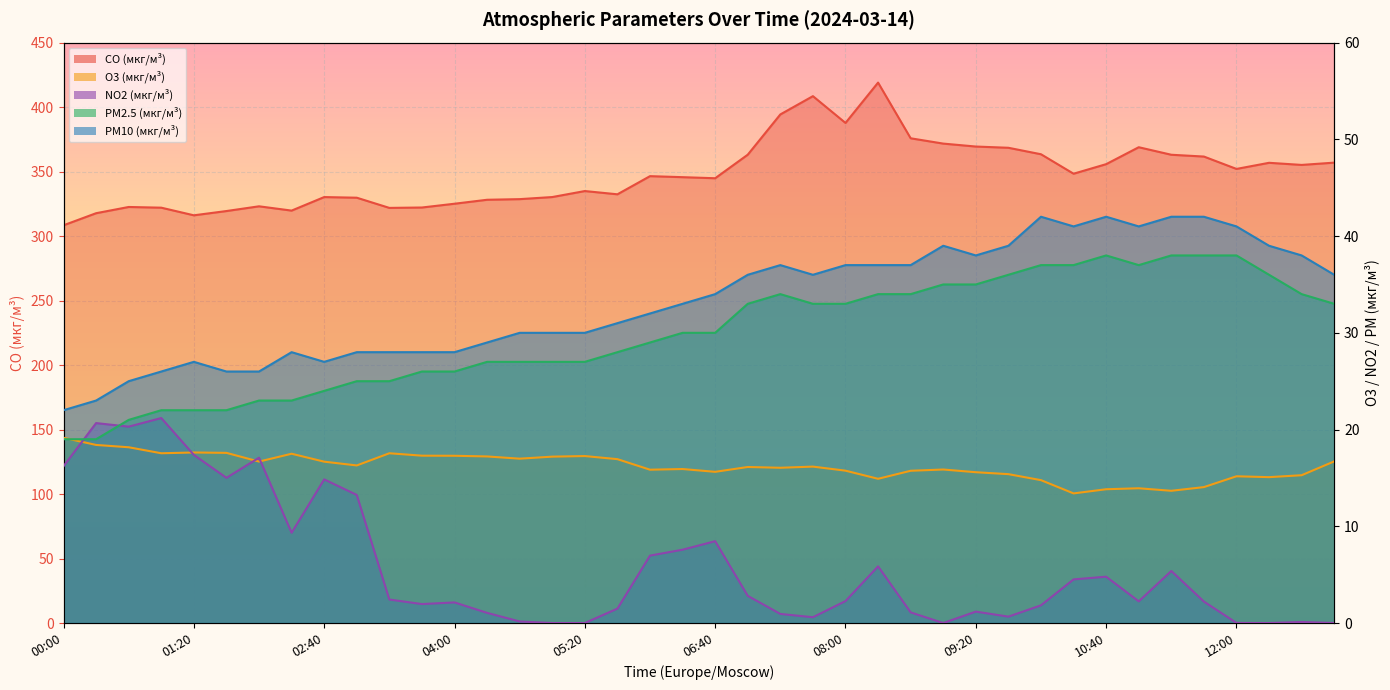

List the series in order of their peak value, lowest first.

O3 (мкг/м³), NO2 (мкг/м³), PM2.5 (мкг/м³), PM10 (мкг/м³), CO (мкг/м³)